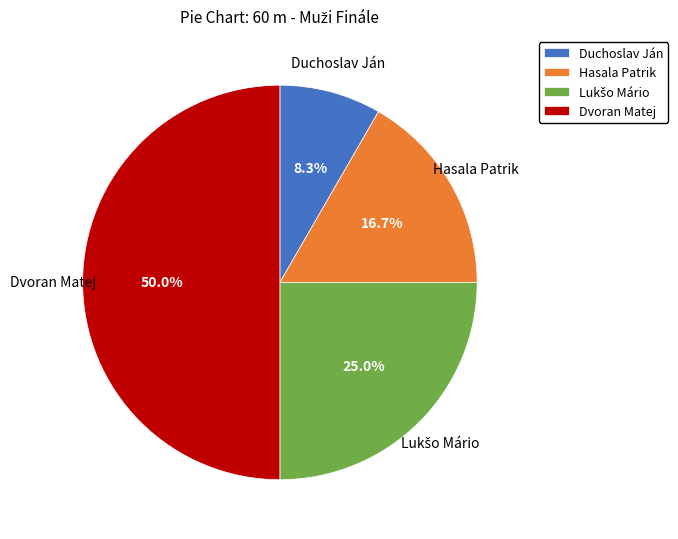

Which has a higher value, Hasala Patrik or Duchoslav Ján?

Hasala Patrik